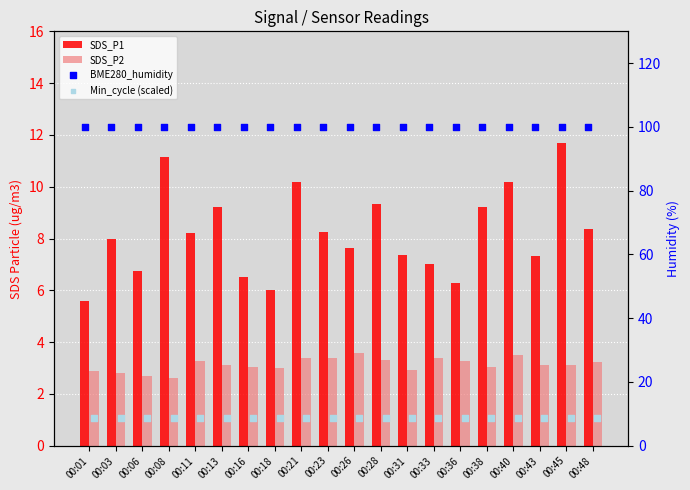

At how many categories does at least one series exceed 40?

20